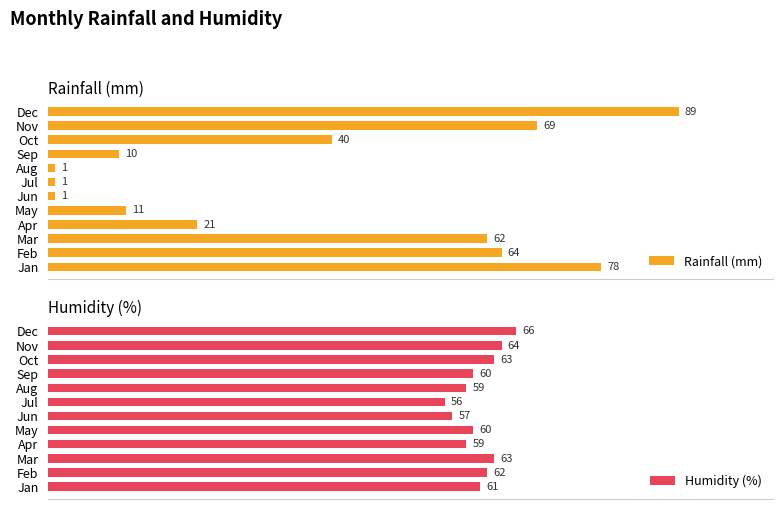

At which label does Rainfall (mm) reach its peak?

Dec